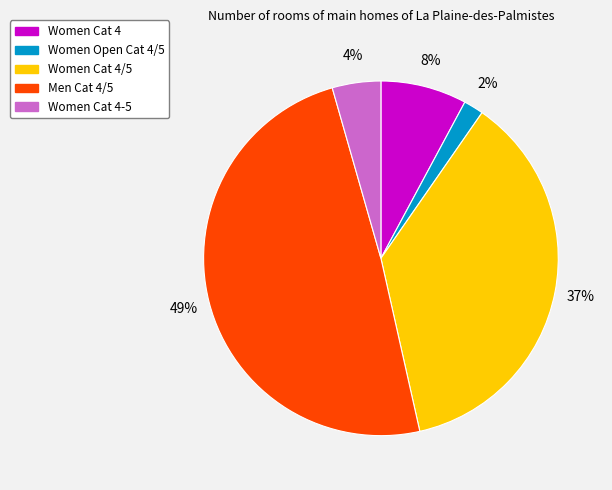

The Women Open Cat 4/5 slice represents 12% of the pie. True or false?

False